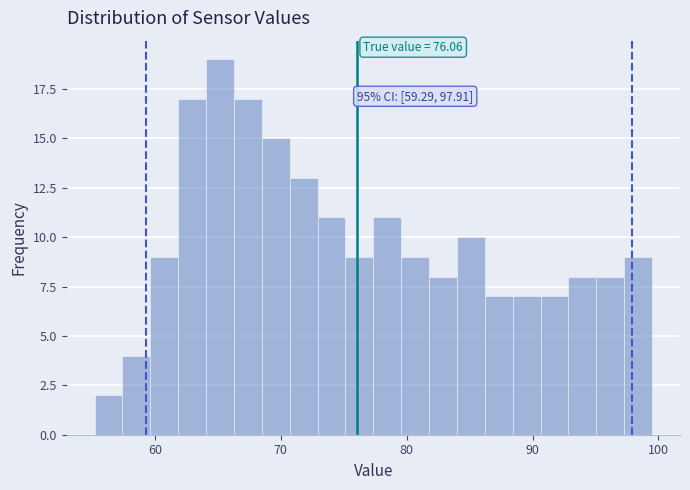

Read against the x-axis, roughly where is the centre of the tallest bar?

65